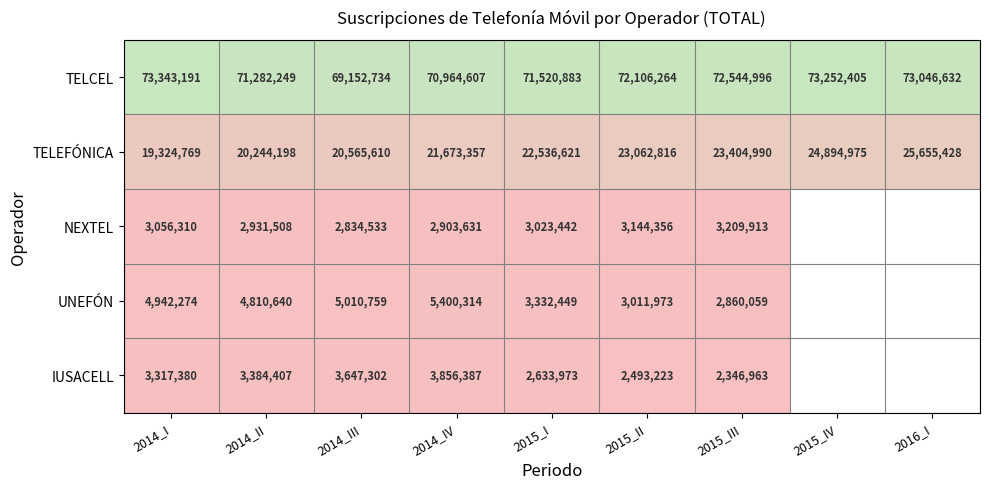

At which label does TELEFÓNICA reach its minimum?

2014_I